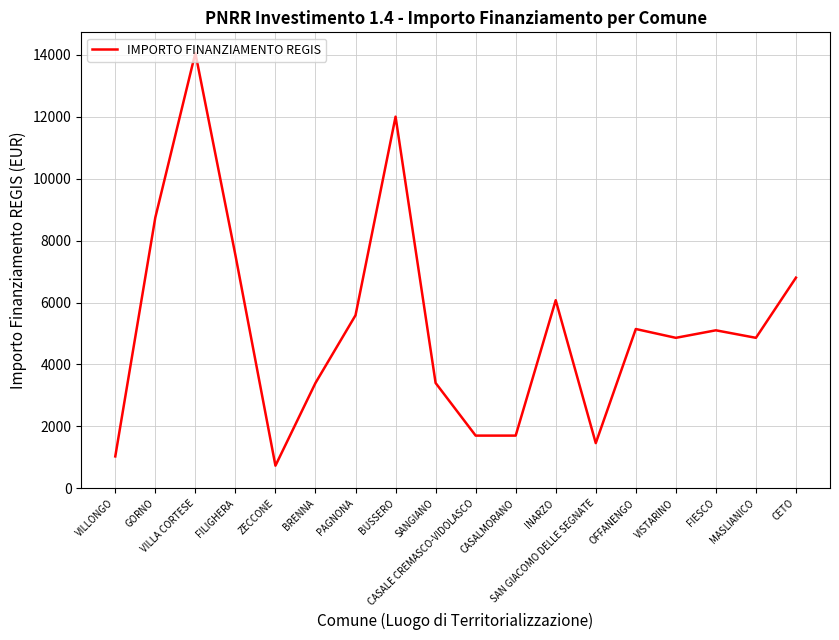

Approximately how many times larger is the value at SANGIANO compared to VILLONGO?

3.3